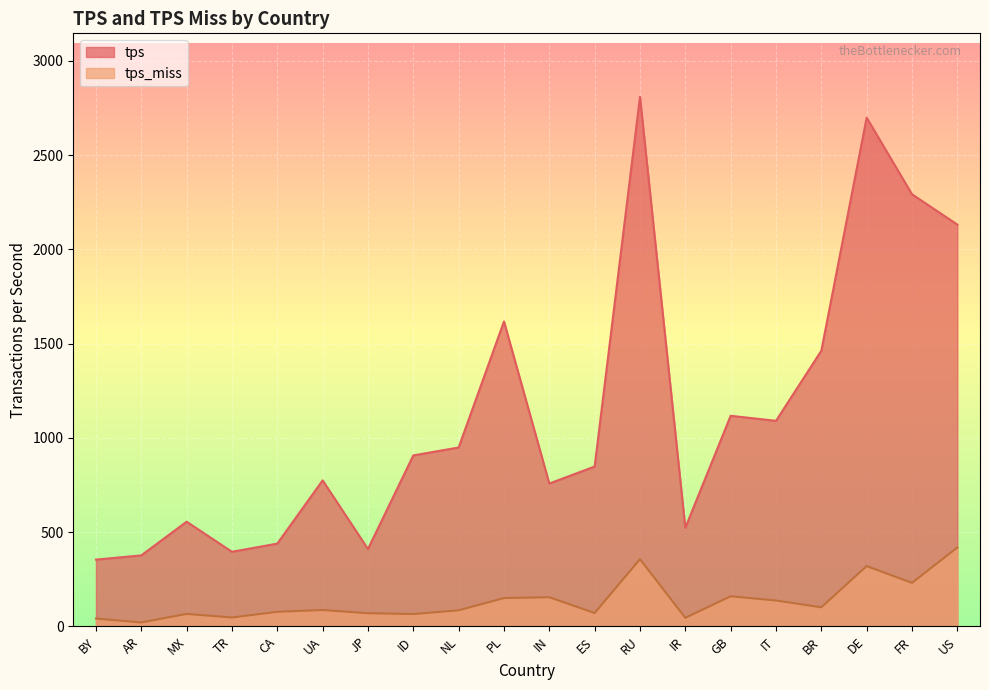

At GB, list the series in order from largest to smallest.

tps, tps_miss